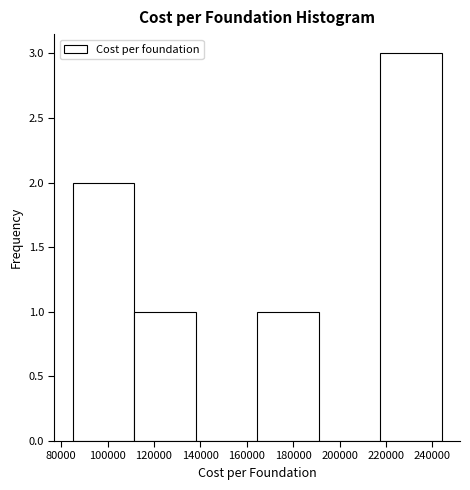

Reading left to right, list every bar in this chart as the range it spans on the x-axis followed by its height. Neither the bar edges nor the heights are printed on the chart, so give them approximately, as read against the axes.

86000 to 112000: 2
112000 to 138000: 1
138000 to 164000: 0
164000 to 190000: 1
190000 to 218000: 0
218000 to 244000: 3